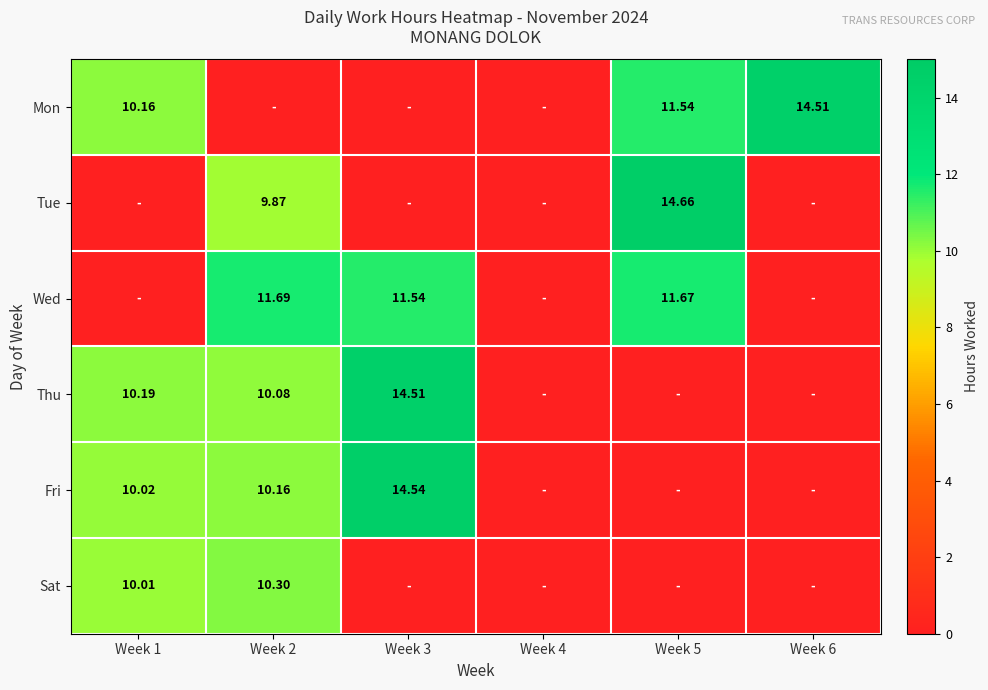

What is the total value across all series at Week 1?

40.4